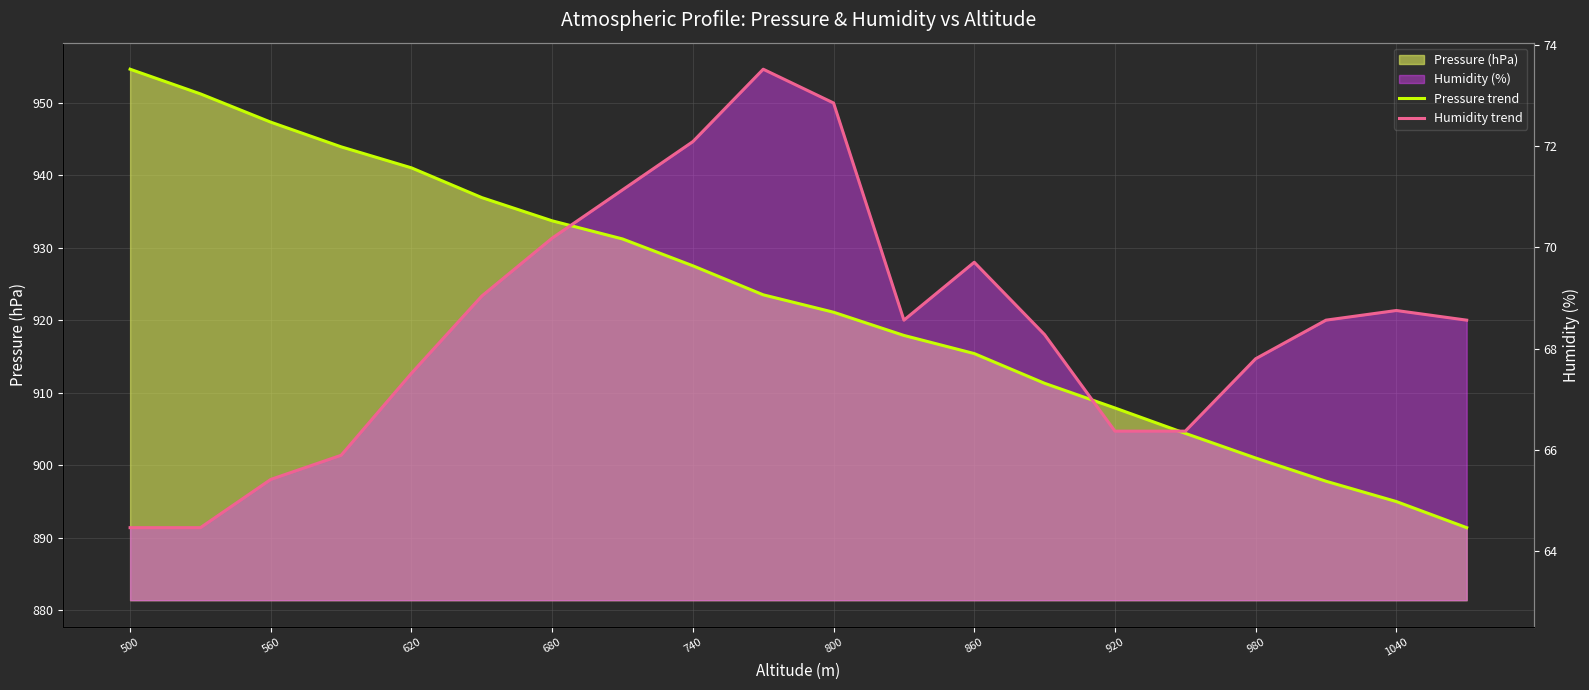

Which series changed the most between 980 and 1040?

Humidity trend